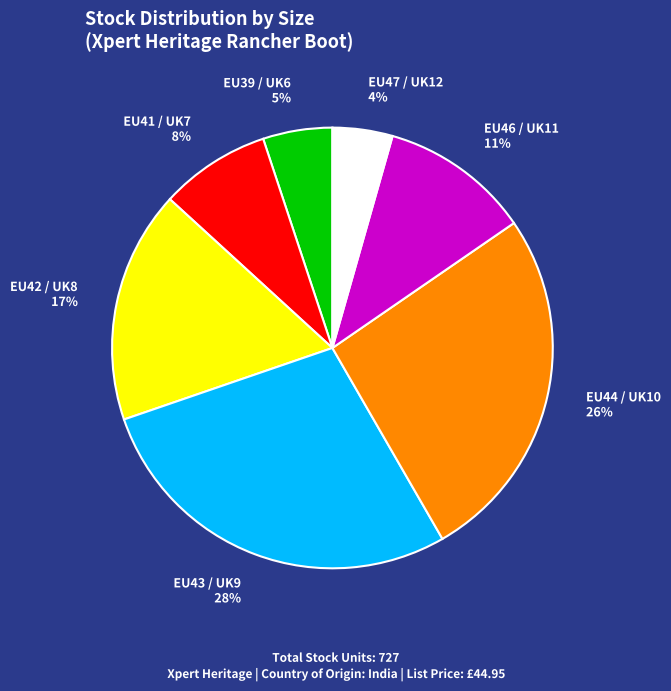

How many slices are in this pie chart?

7